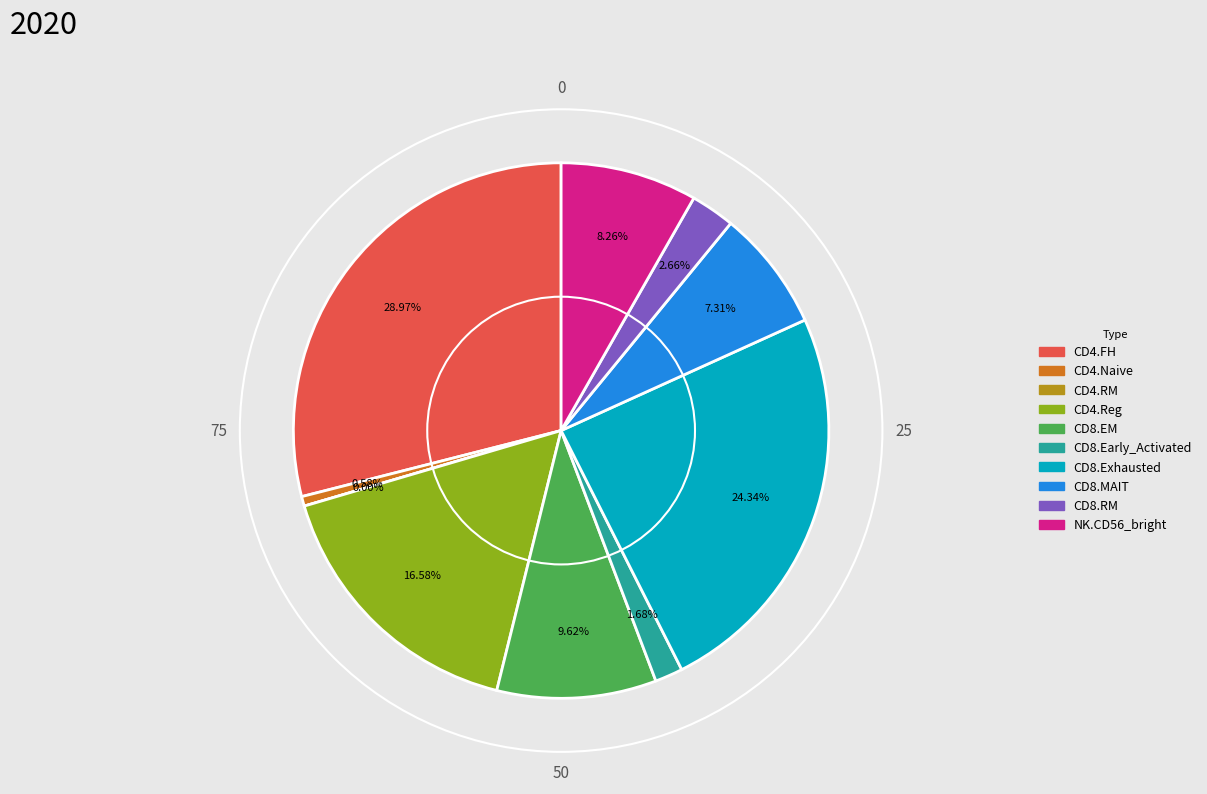

Which slice is the smallest?

CD4.RM